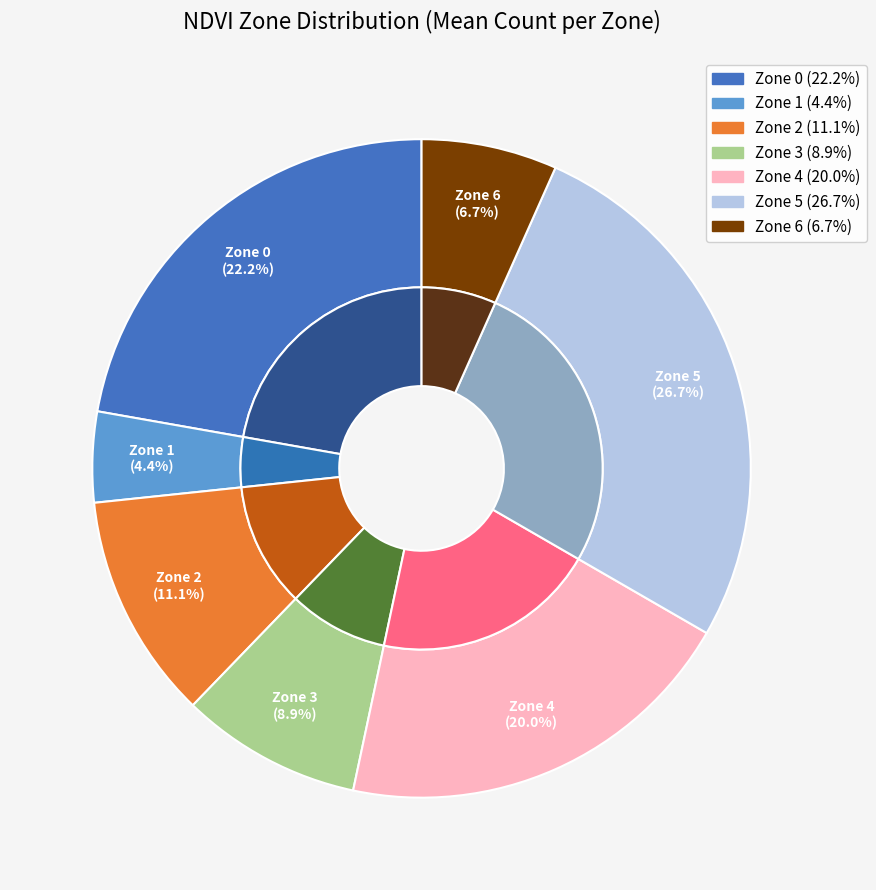

To the nearest percent, what is the average slice percentage?

14%